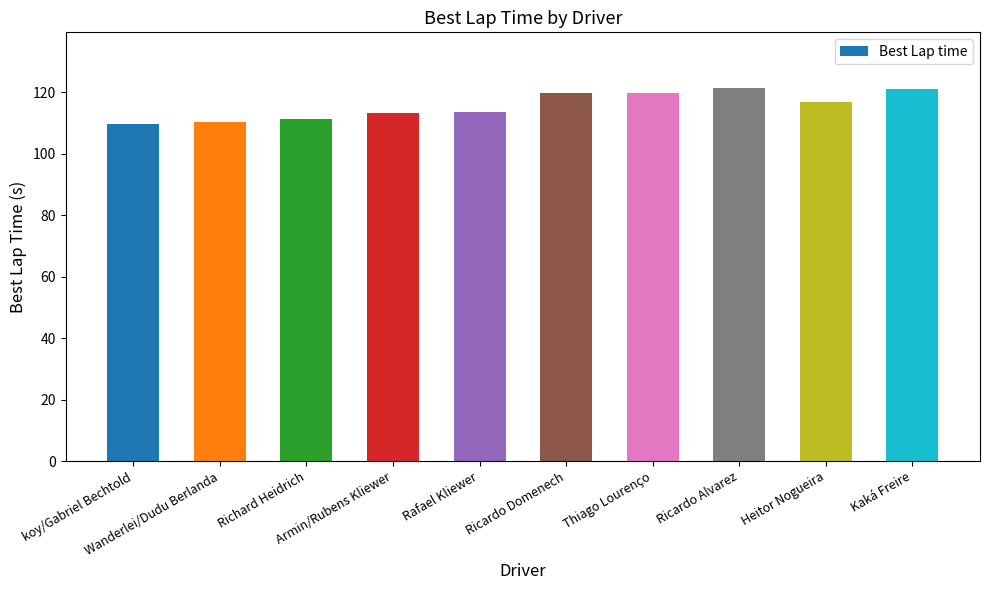

What is the label of the 6th bar from the right?

Rafael Kliewer